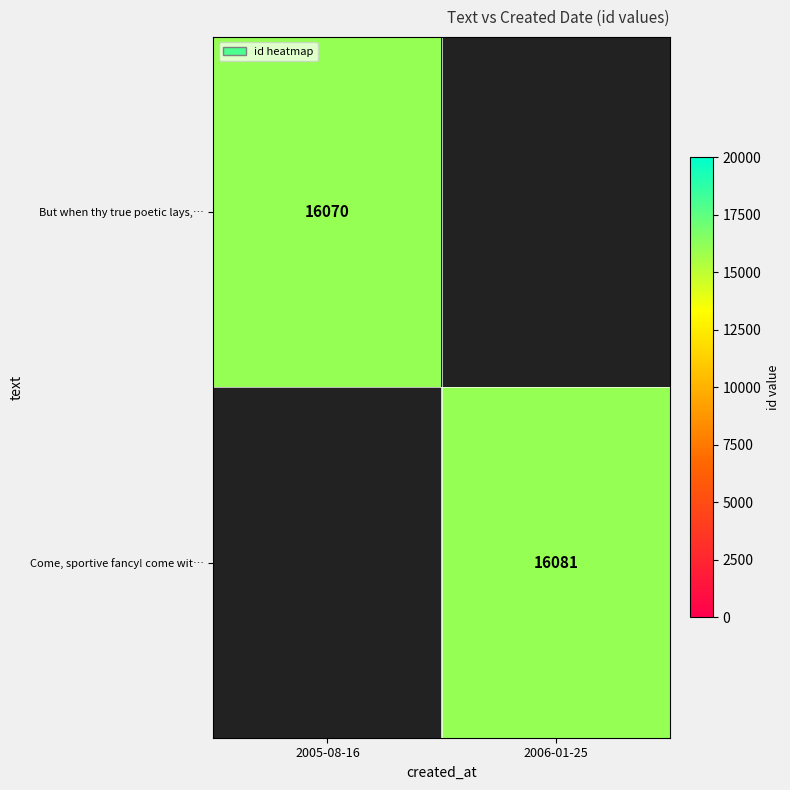

The value of Come, sportive fancy! come wit… at 2006-01-25 is 3728. True or false?

False